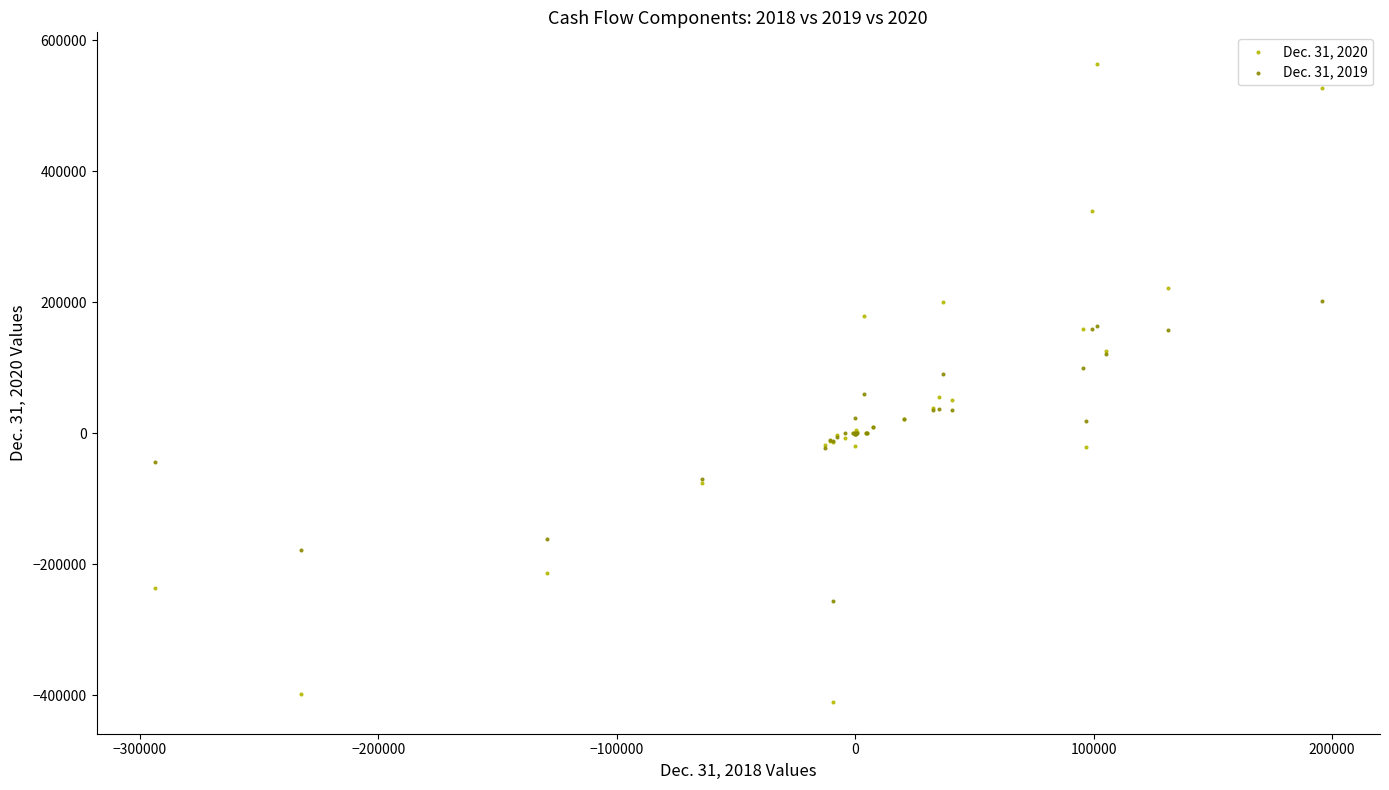

What are all the series names shown in the legend?

Dec. 31, 2020, Dec. 31, 2019